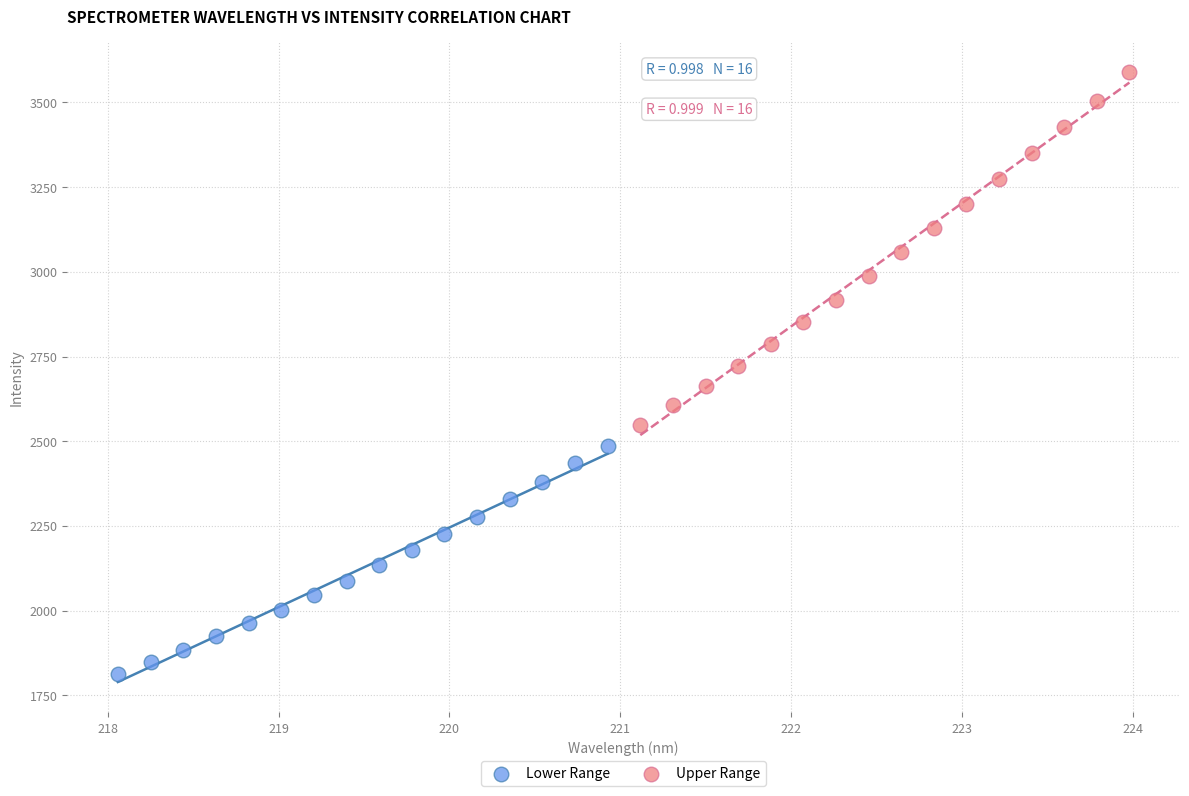

Which series contains the highest Y value?

Upper Range